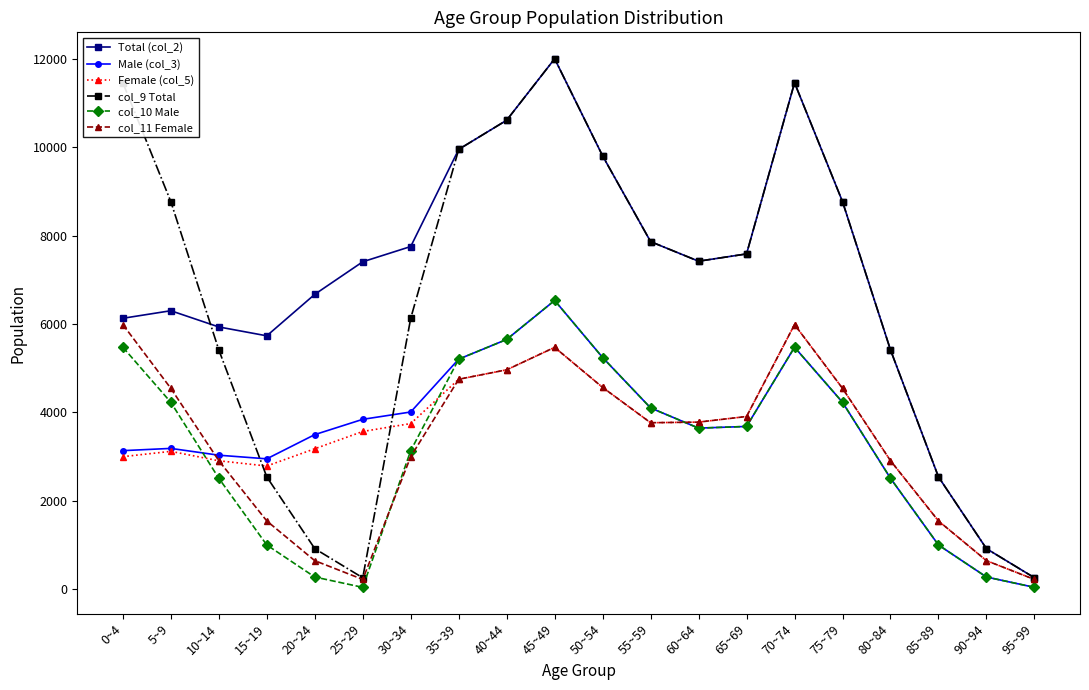

True or false: col_10 Male has more than 1 interior local peaks.

True